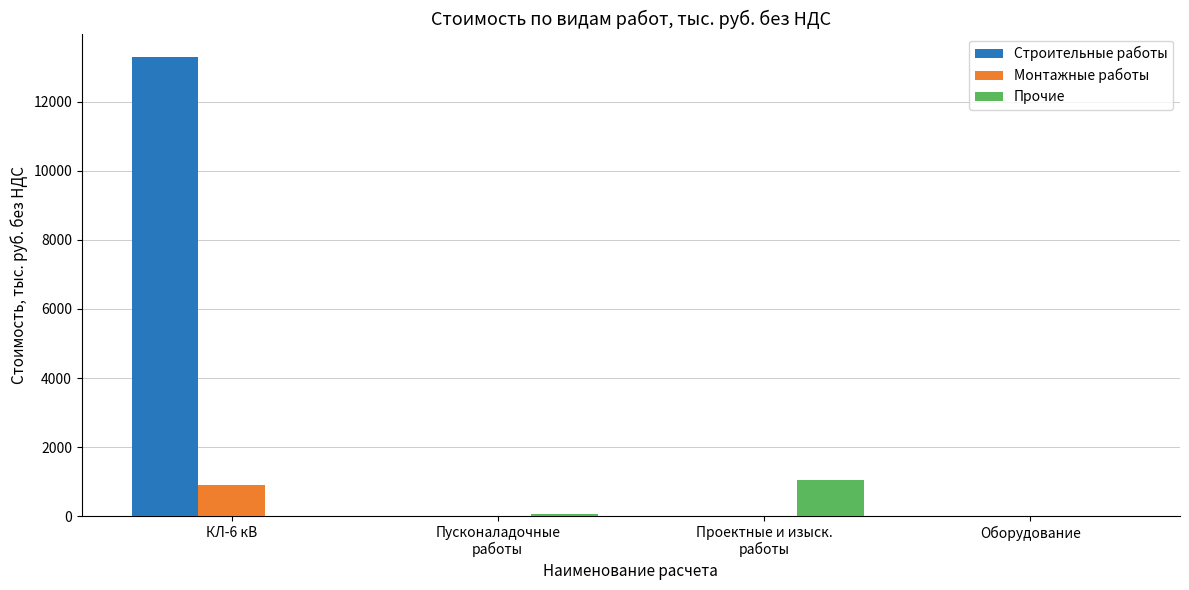

Which series has the largest range (max minus min)?

Строительные работы